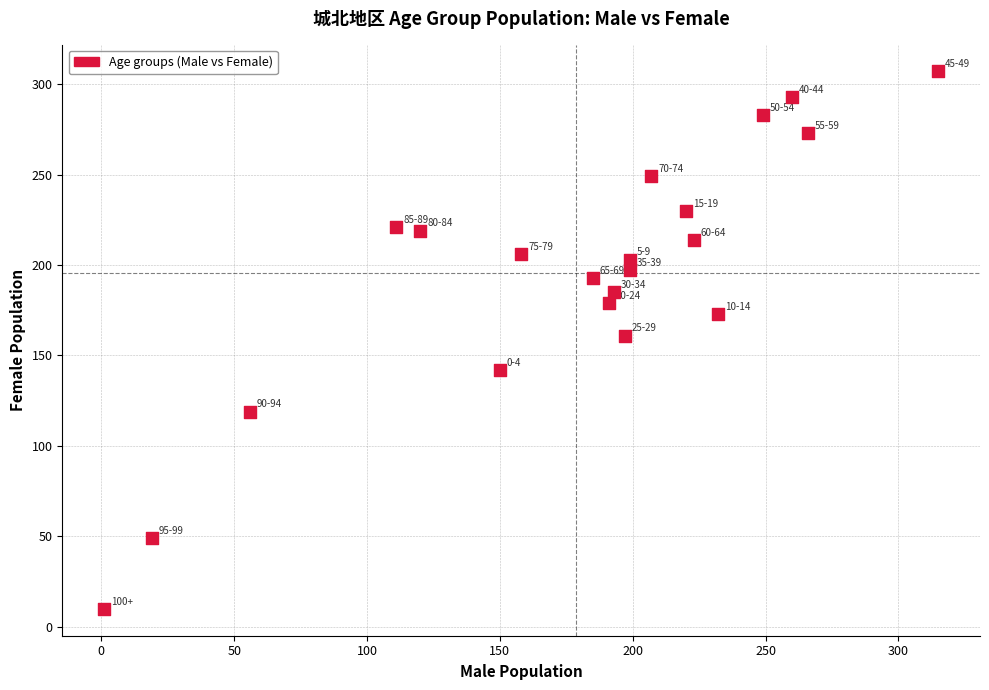

List the coordinates of all points as (Y, X) pairs, reading left to right.

(10, 1)  (49, 19)  (119, 56)  (221, 111)  (219, 120)  (142, 150)  (206, 158)  (193, 185)  (179, 191)  (185, 193)  (161, 197)  (203, 199)  (197, 199)  (249, 207)  (230, 220)  (214, 223)  (173, 232)  (283, 249)  (293, 260)  (273, 266)  (307, 315)